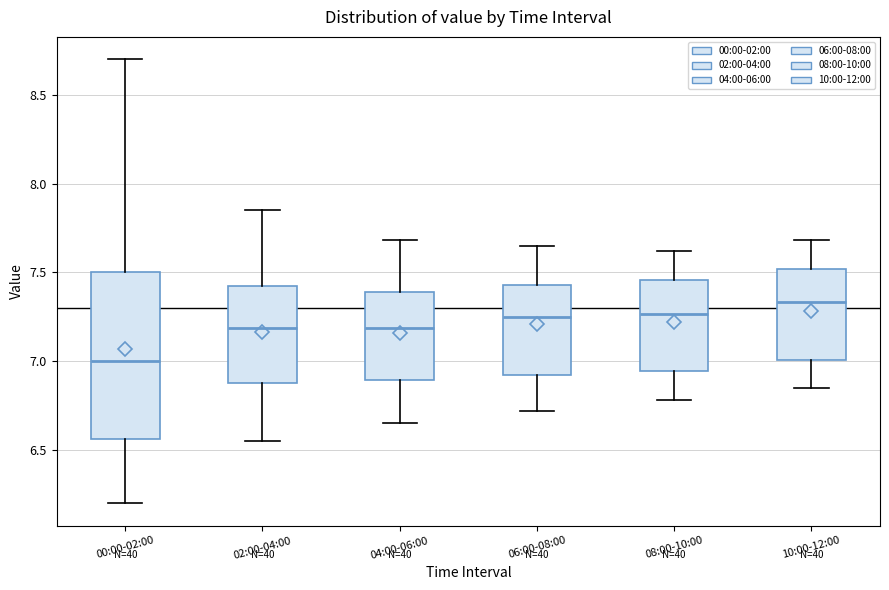

Where does the upper whisker of the box for 08:00-10:00 end on the y-axis? The values are not printed on the chart, so give them approximately, as read against the axis.

7.60